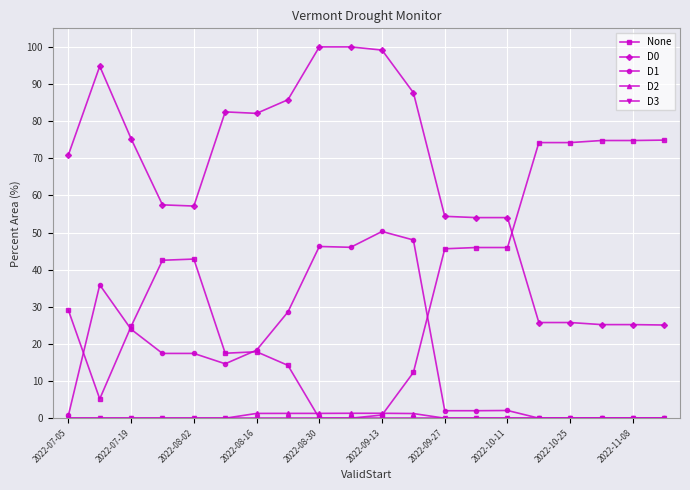

At how many categories does at least one series exceed 96?

3